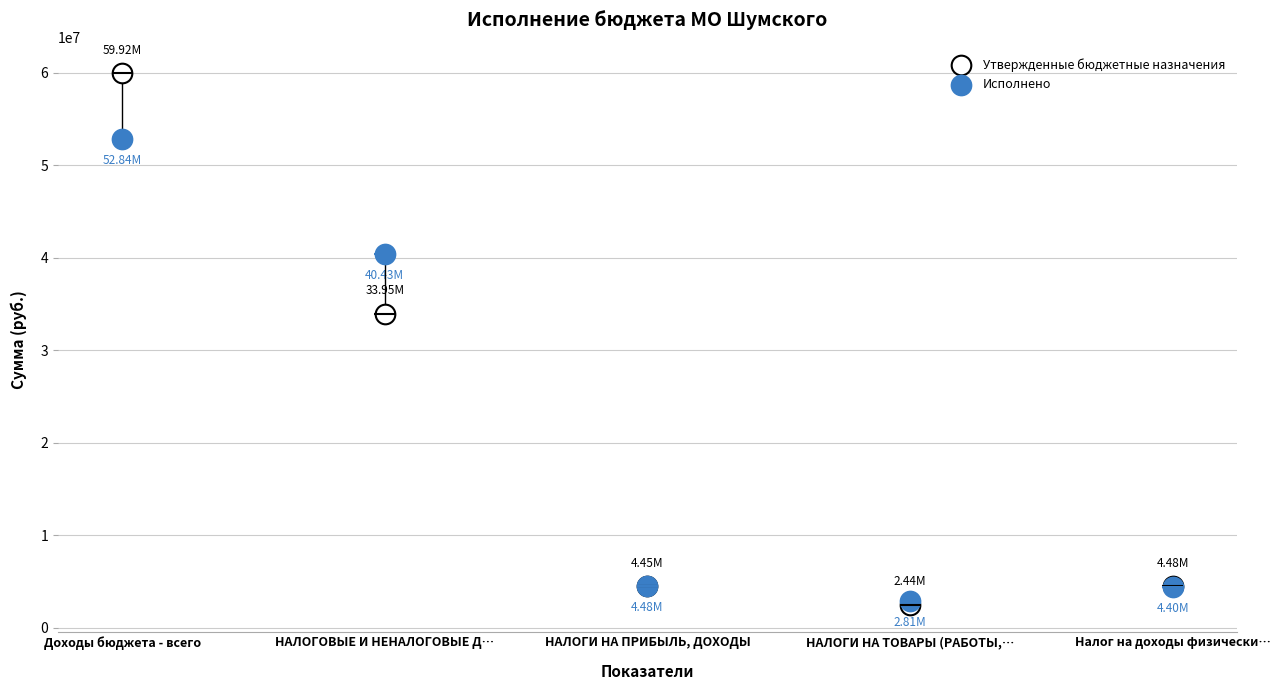

Which series has the largest Y range (max minus min)?

Утвержденные бюджетные назначения